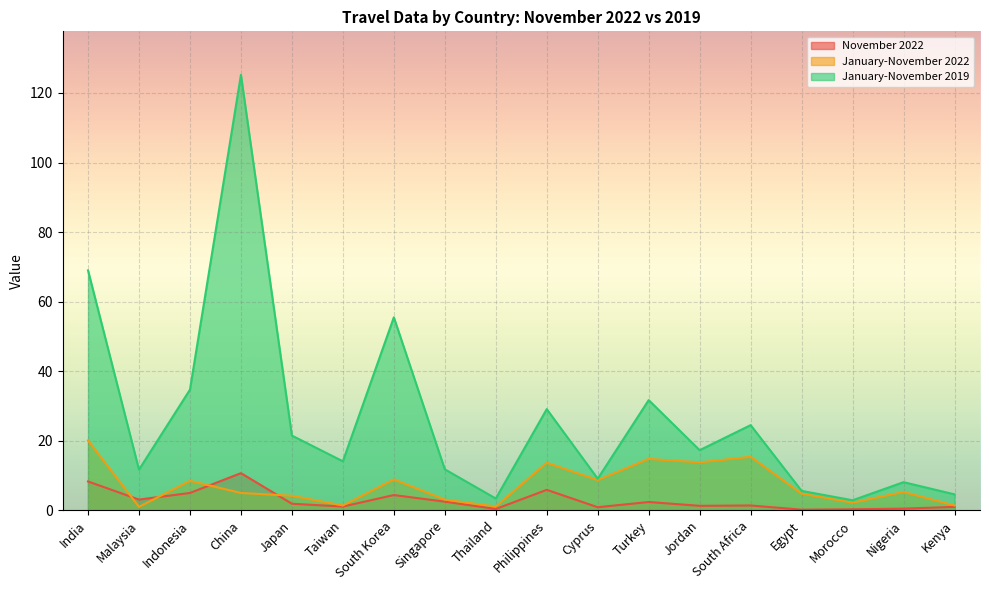

What are all the series names shown in the legend?

November 2022, January-November 2022, January-November 2019